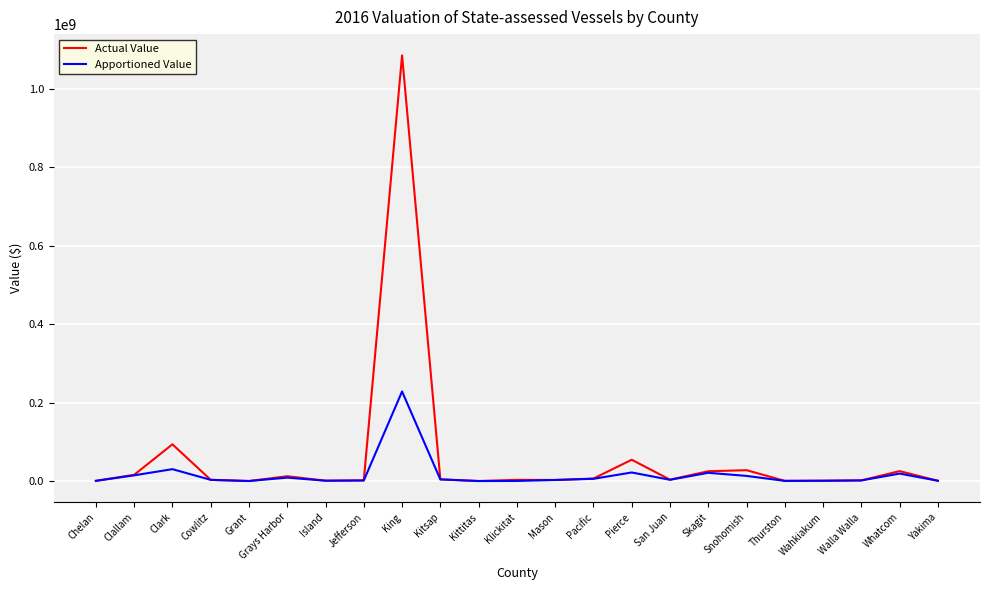

What is the smallest value displayed?

37525